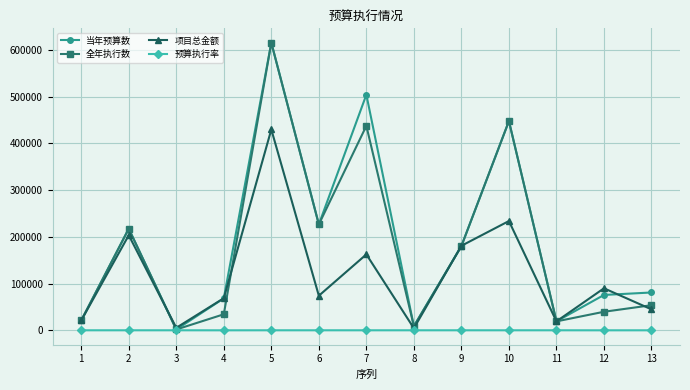

What is the total value across all series at 2?

638835.0